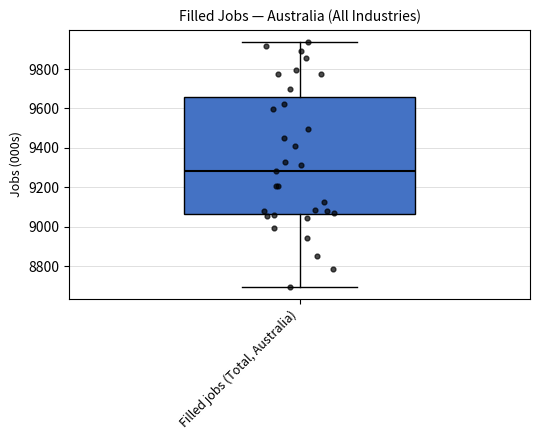

Read this box plot against the y-axis: the position of the median line, the range covered by the box, and the ends of both whiskers. The values are not printed on the chart, so give them approximately, as read against the axis.

median 9280, box 9060 to 9660, whiskers 8700 to 9940